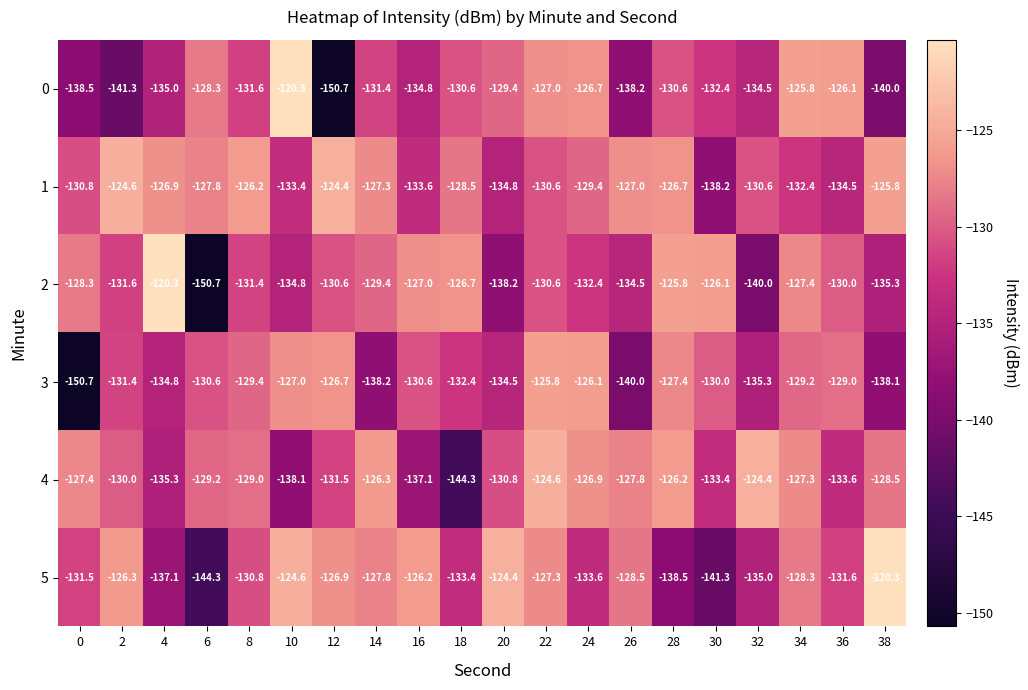

What is the sum of the 3 values at 12 and 36?

-255.7